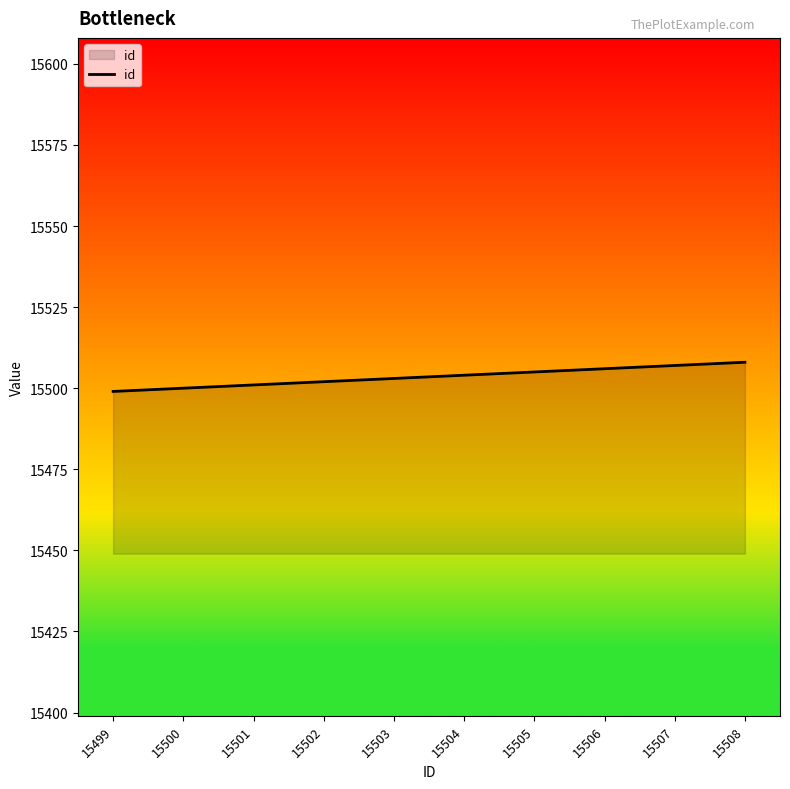

Approximately how many times larger is the value at 15506 compared to 15501?

1.0